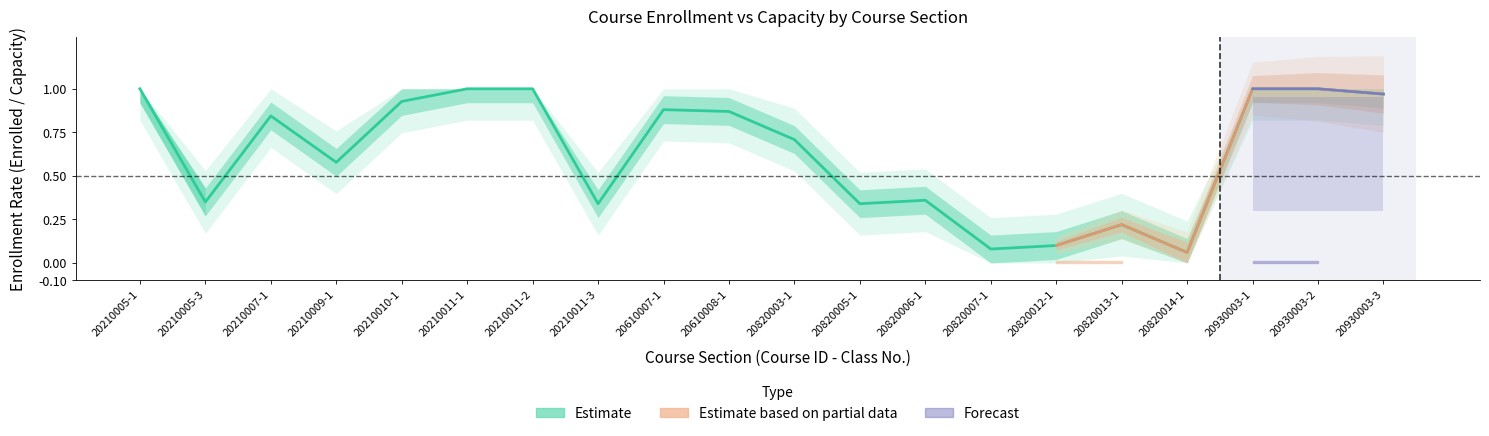

Reading left to right, what are all the values shown in this chart?

1.0	0.3	0.8	0.6	0.9	1.0	1.0	0.3	0.9	0.9	0.7	0.3	0.4	0.1	0.1	0.2	0.1	1.0	1.0	1.0